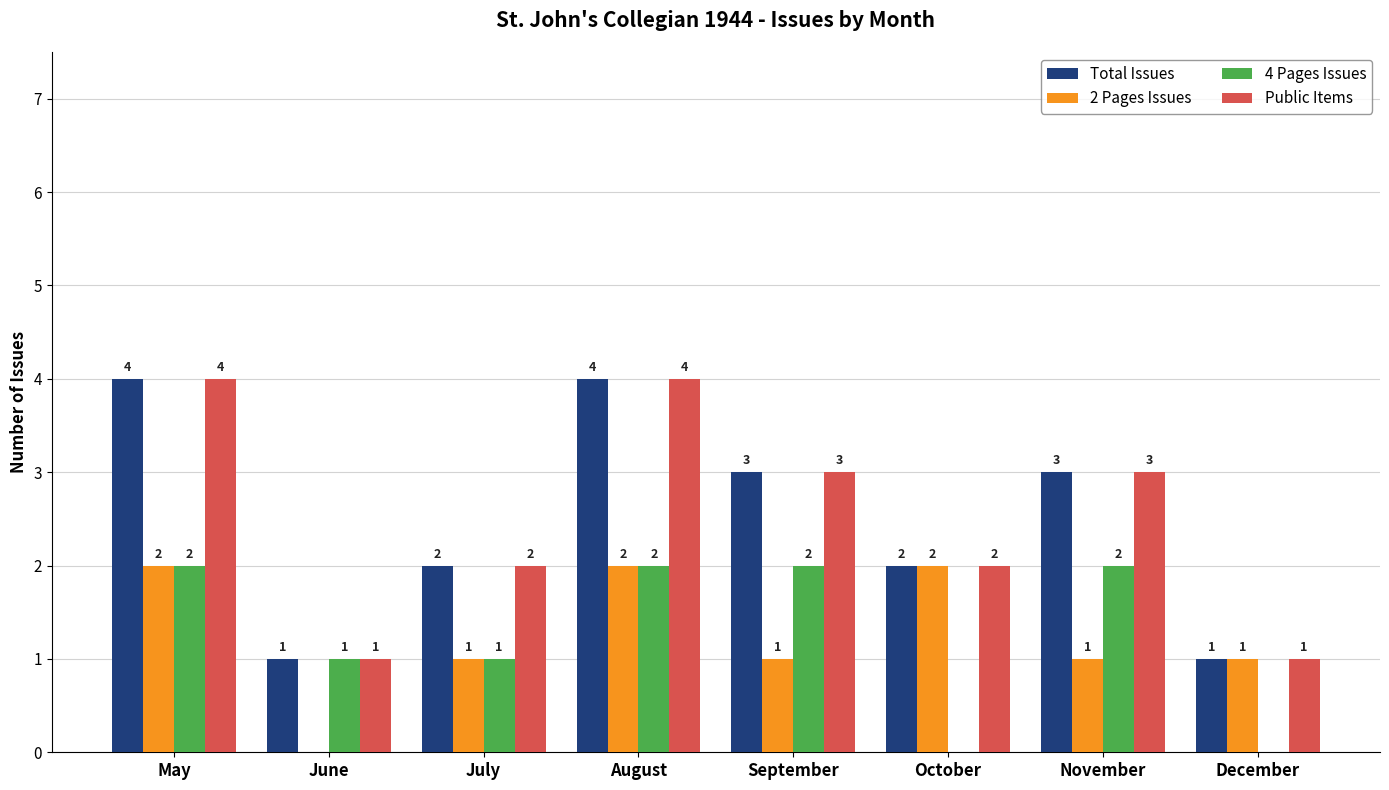

Is it true that Total Issues equals 2 at October?

True